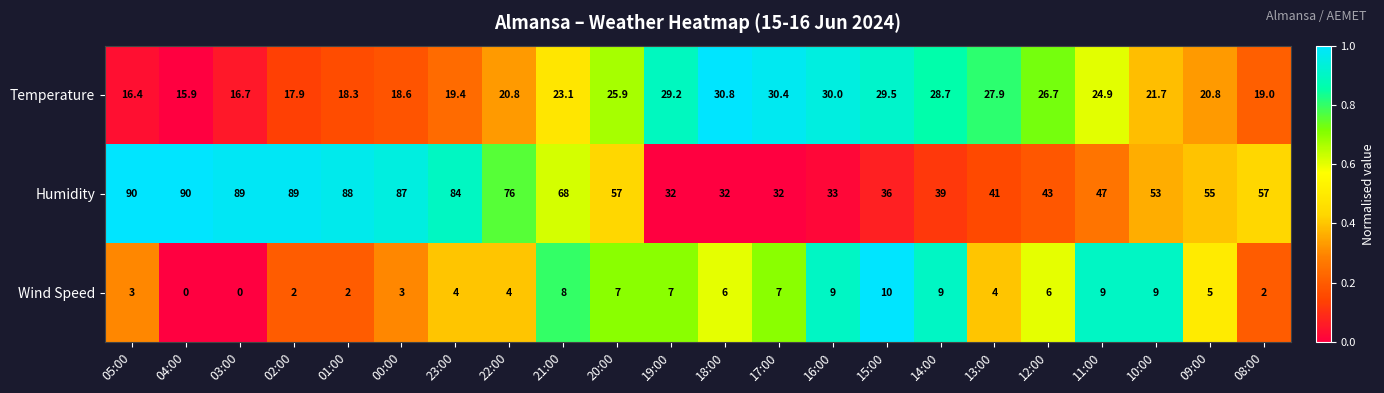

Is it true that Wind Speed equals 7.1 at 23:00?

False